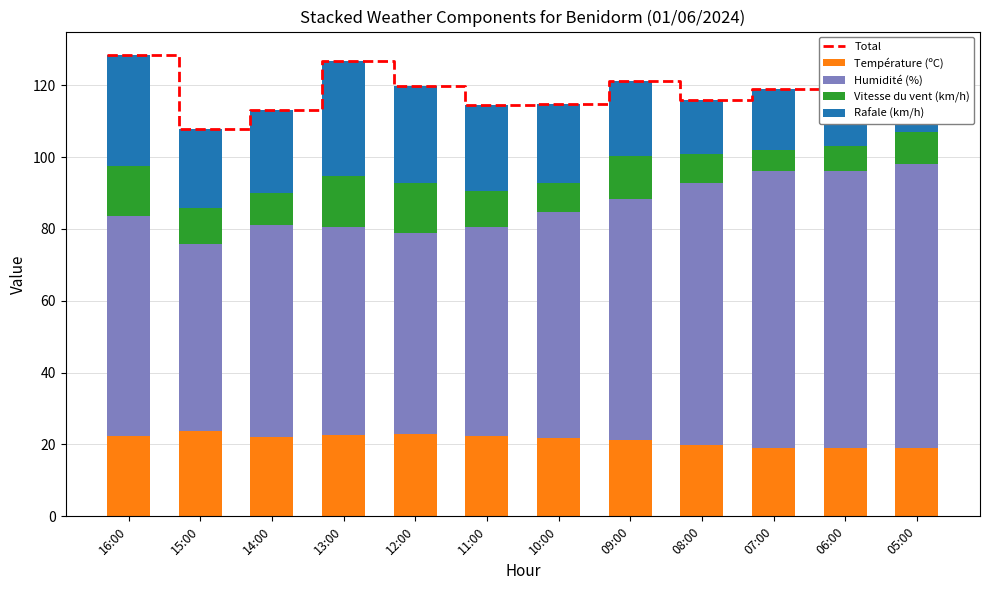

Reading right to left, extract all data points from this chart.

Température (ºC): 19.1	19.1	19.0	19.9	21.2	21.8	22.5	22.8	22.6	22.1	23.7	22.5
Humidité (%): 79.0	77.0	77.0	73.0	67.0	63.0	58.0	56.0	58.0	59.0	52.0	61.0
Vitesse du vent (km/h): 9.0	7.0	6.0	8.0	12.0	8.0	10.0	14.0	14.0	9.0	10.0	14.0
Rafale (km/h): 14.0	15.0	17.0	15.0	21.0	22.0	24.0	27.0	32.0	23.0	22.0	31.0